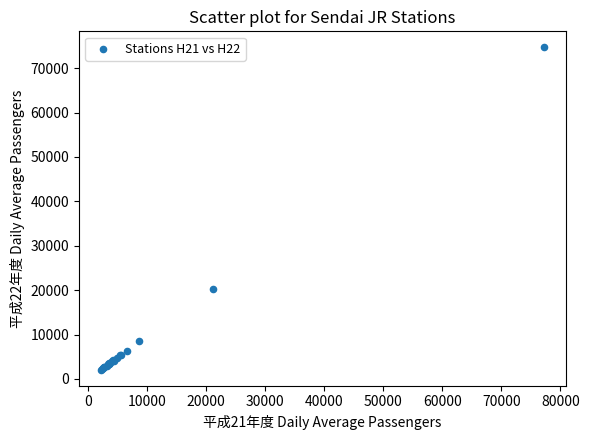

What Y value in the scatter plot is closest to 38392?

20180